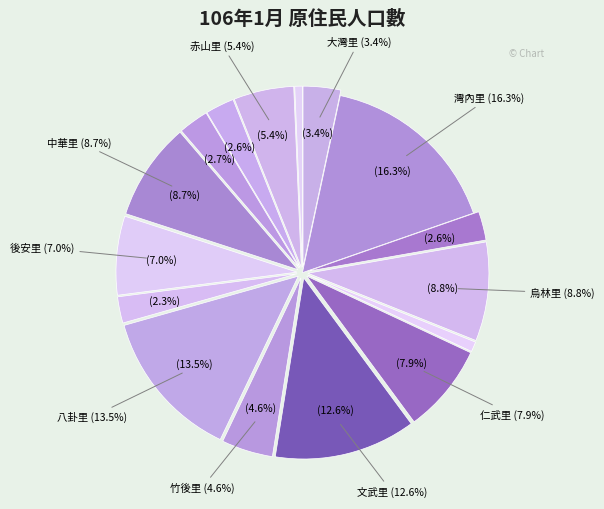

To the nearest percent, what portion does 仁慈里 represent?

1%